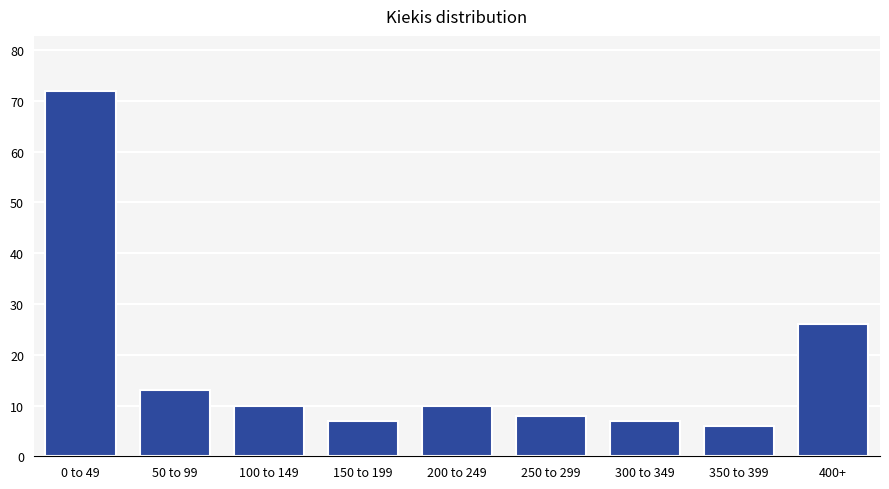

Reading left to right, extract all data points from this chart.

0 to 49=72	50 to 99=13	100 to 149=10	150 to 199=7	200 to 249=10	250 to 299=8	300 to 349=7	350 to 399=6	400+=26